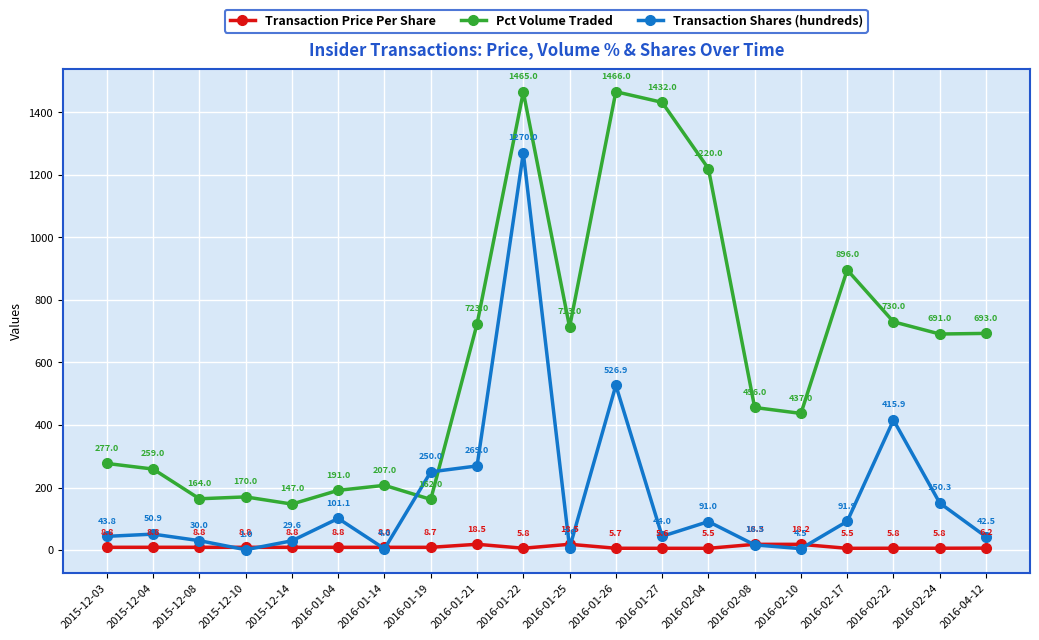

Where is the first local minimum for Transaction Shares (hundreds)?

2015-12-10